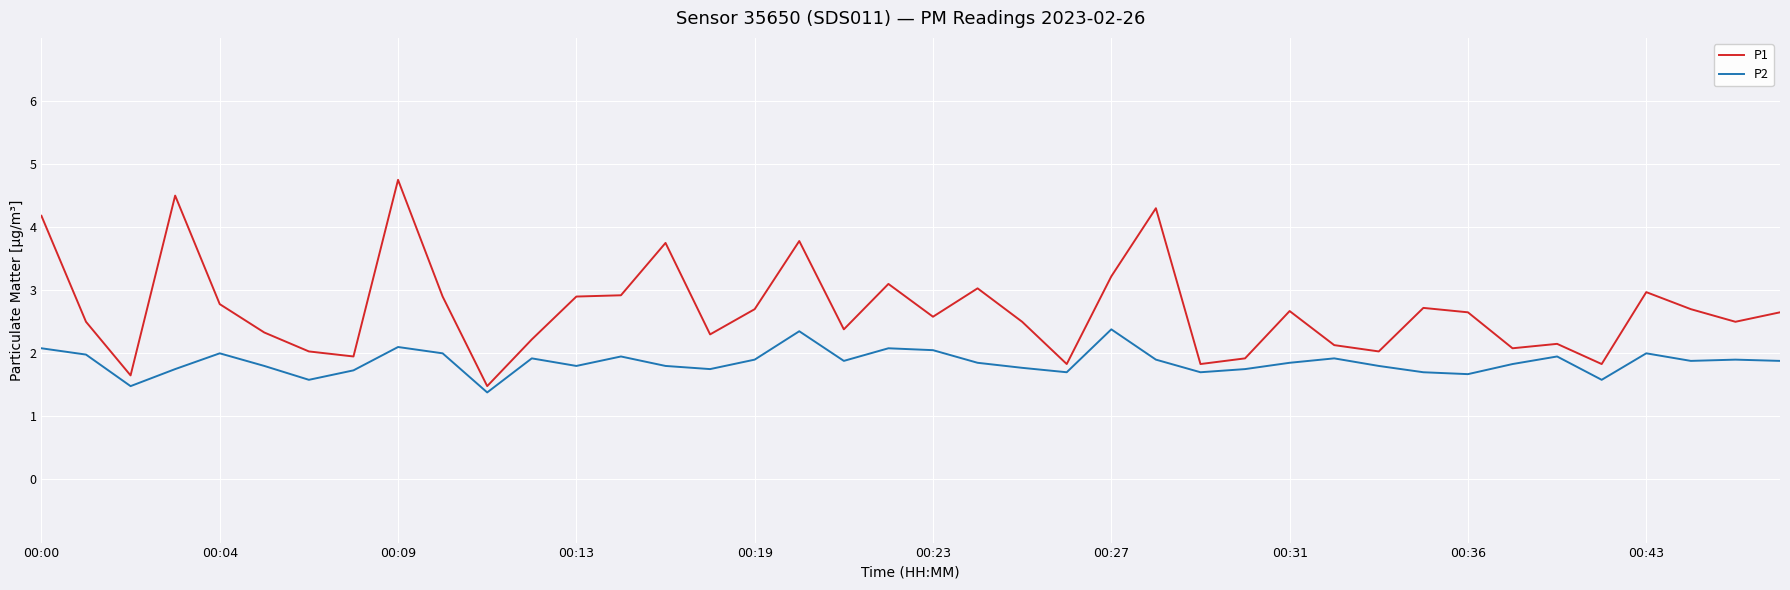

List the series in order of their peak value, highest first.

P1, P2